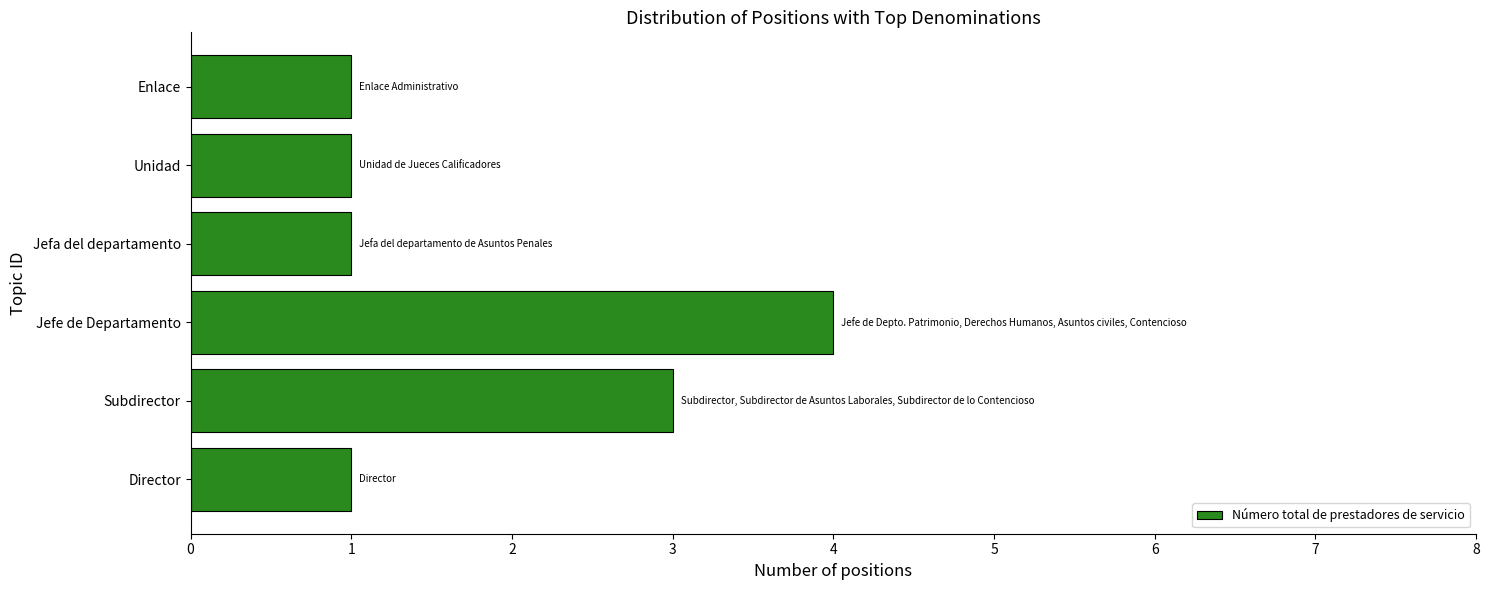

Is it true that the value at Unidad is 1?

True